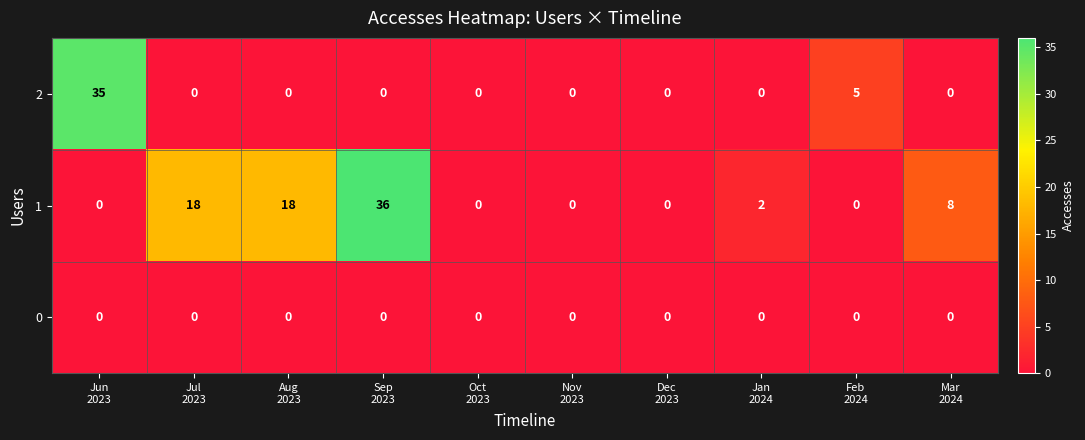

Rank the series by their maximum value, from highest to lowest.

1, 2, 0